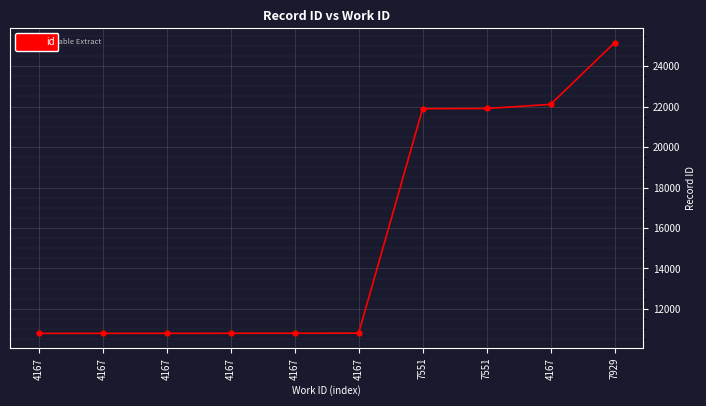

How many categories are shown in the chart?

10